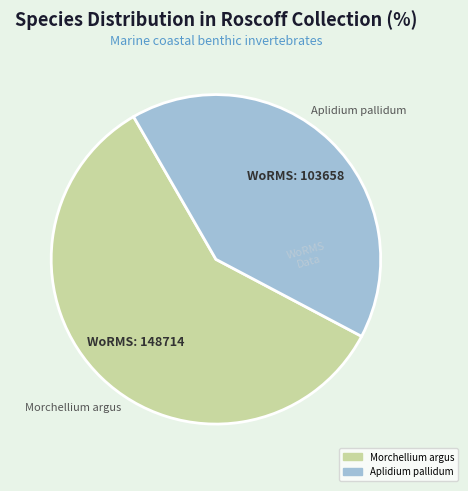

How many slices are in this pie chart?

2